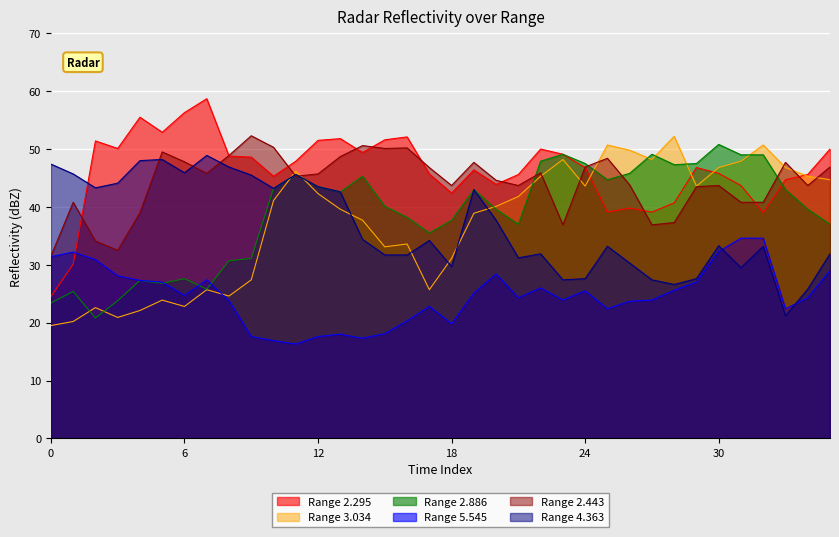

The value of 2.443 at 10 is 50.3. True or false?

True